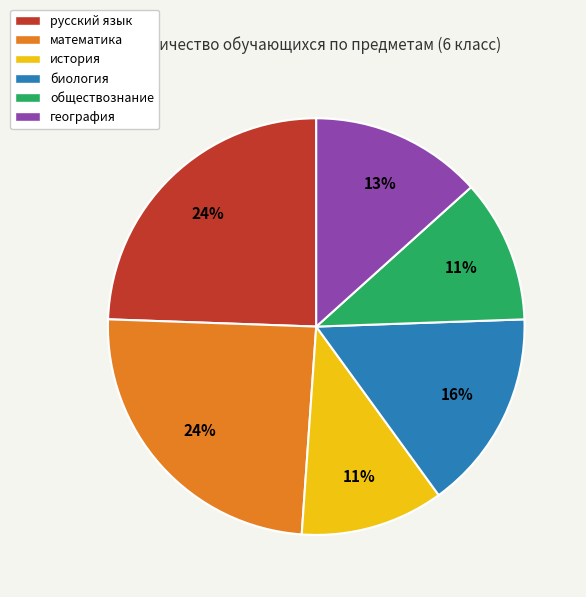

Does any single category account for the majority?

No